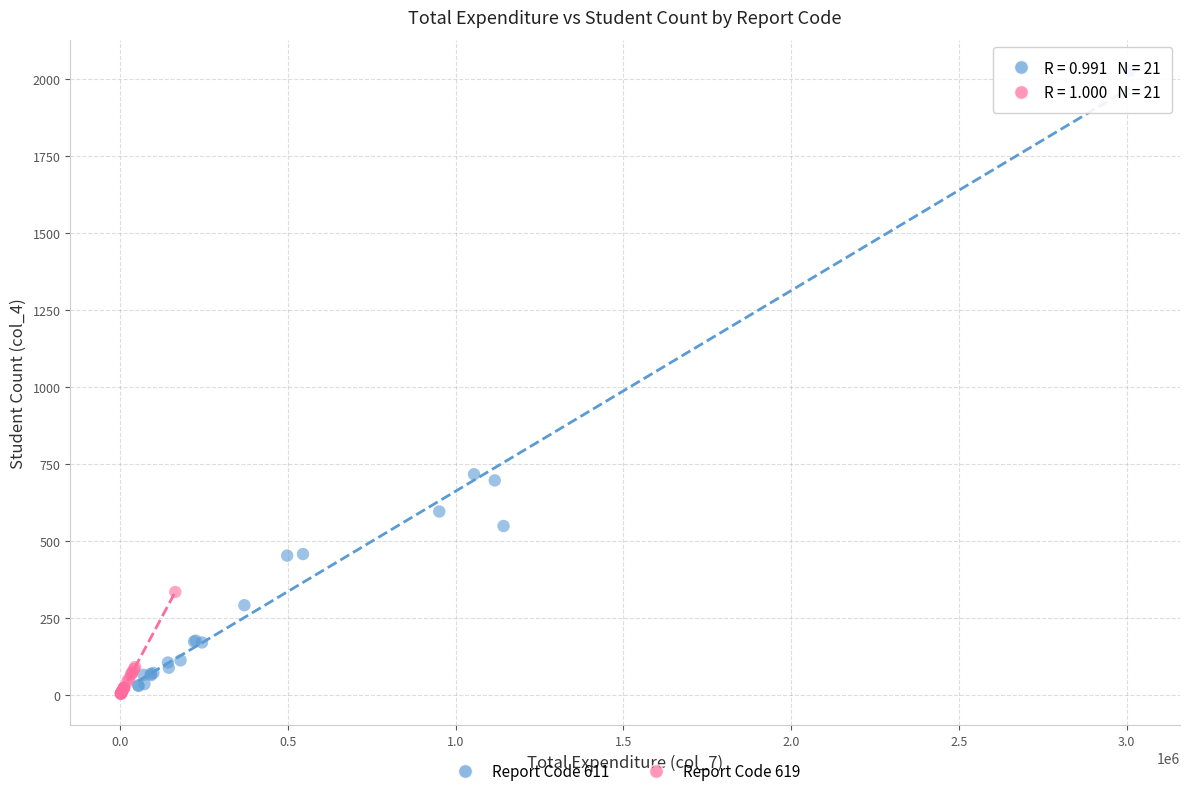

Which series contains the highest Y value?

Report Code 611